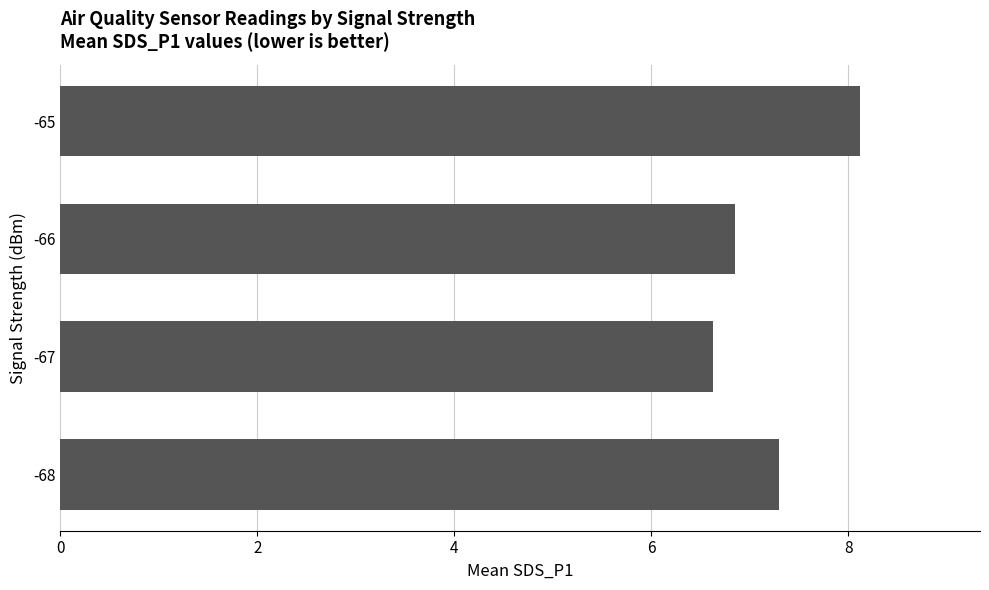

What is the sum of the values at -67 and -65?

14.8